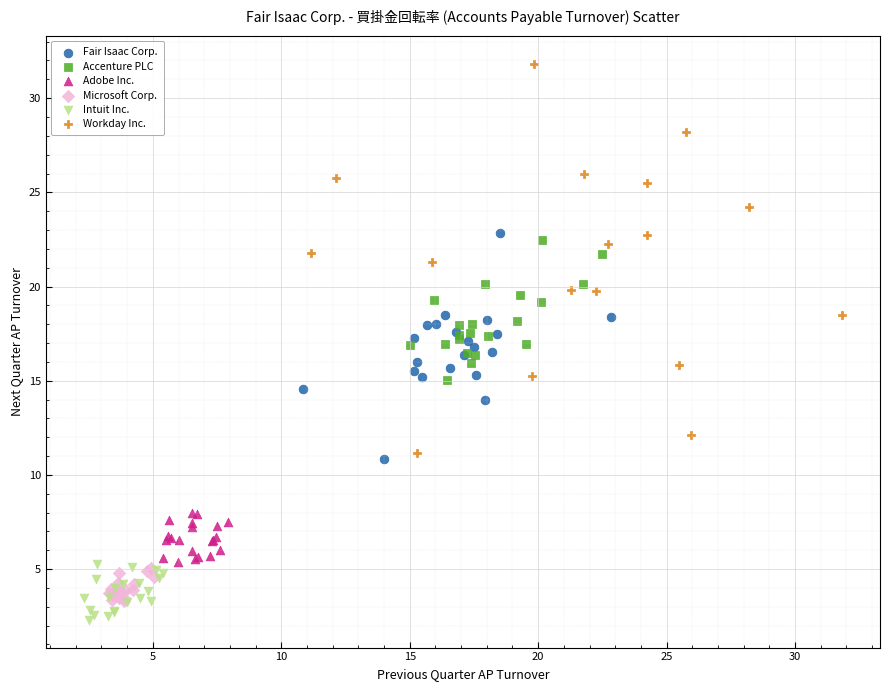

Which series has the largest Y range (max minus min)?

Workday Inc.